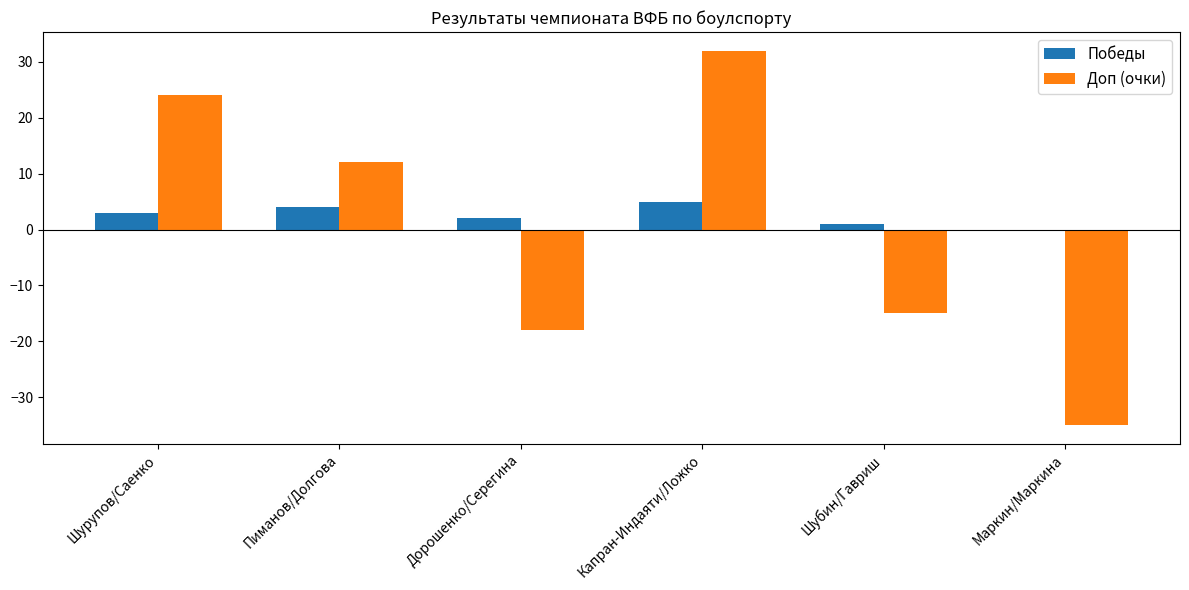

Is it true that Доп (очки) equals 6 at Пиманов/Долгова?

False